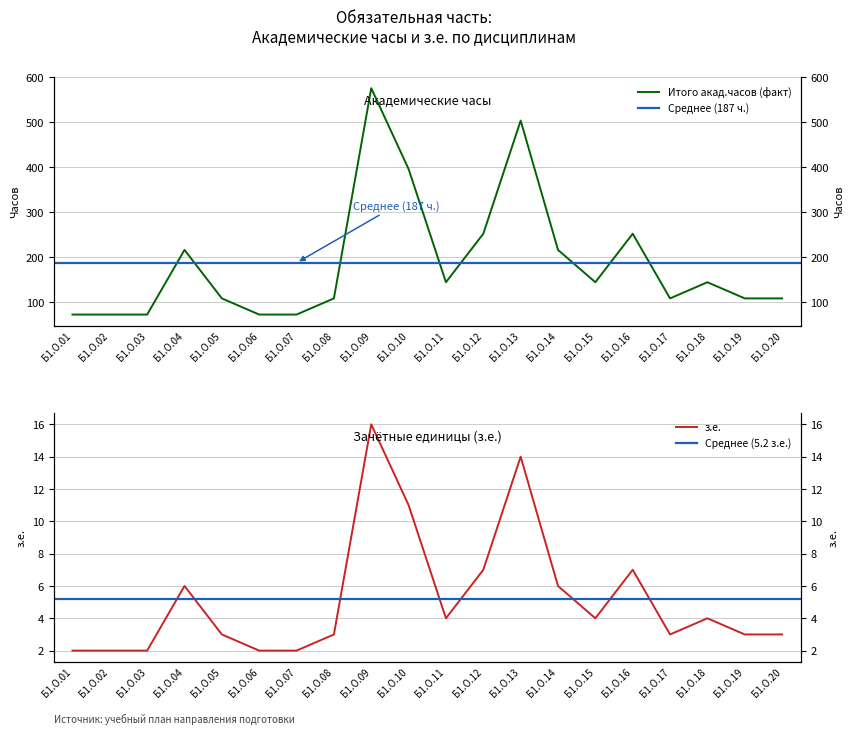

Which series has the largest total across all categories?

Итого акад.часов (факт)